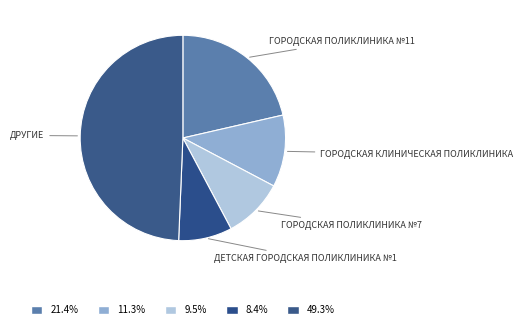

How many slices are in this pie chart?

5